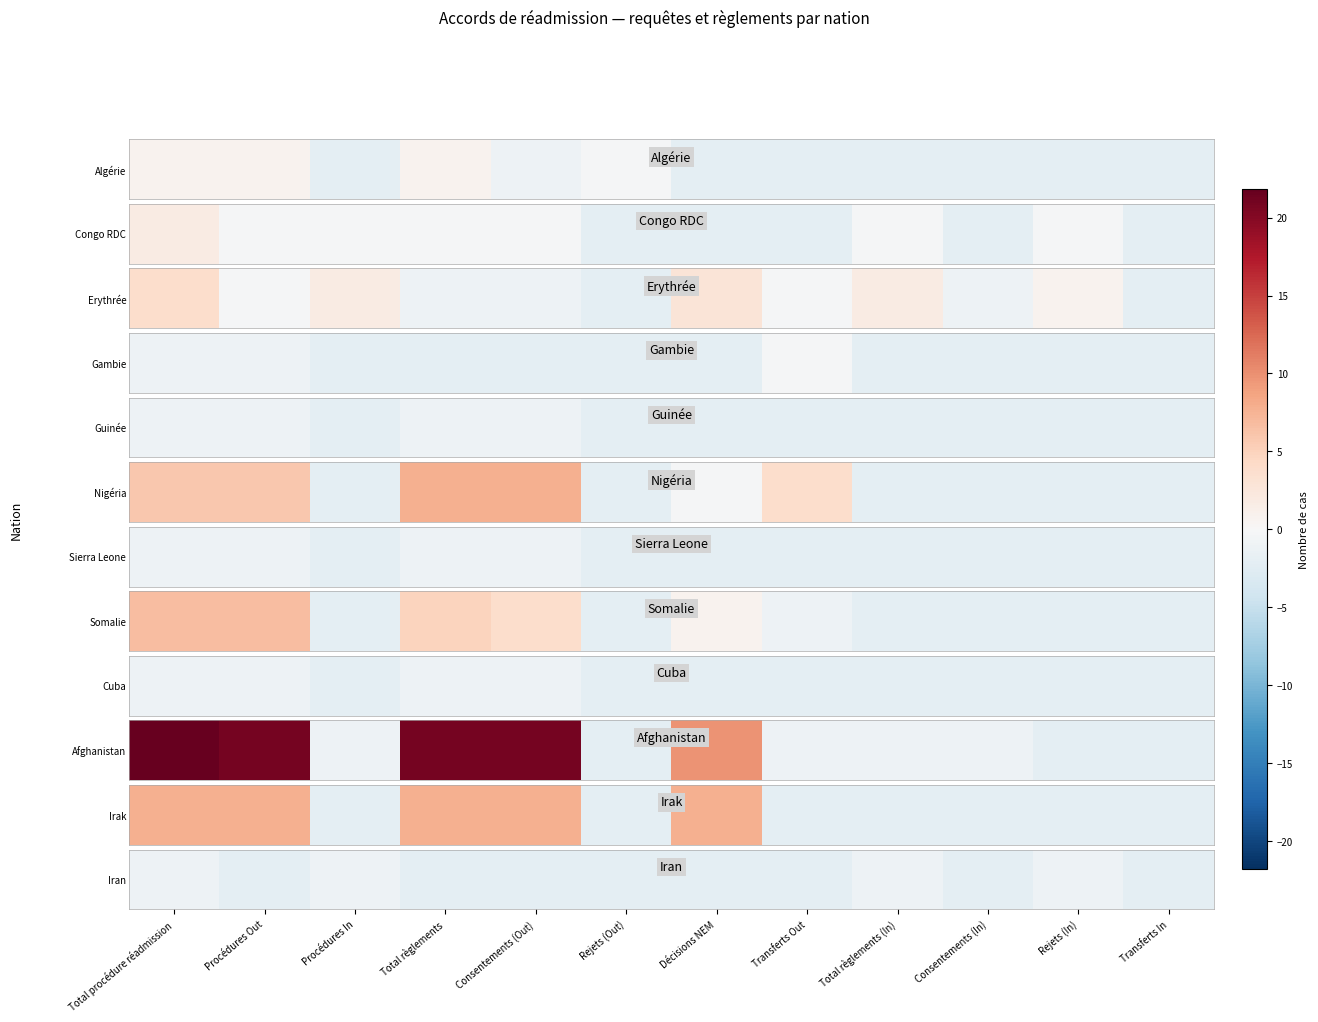

Reading left to right, list all the values displayed in this chart.

-1.2	-2.2	-1.2	-2.2	-2.2	-2.2	-2.2	-2.2	-1.2	-2.2	-1.2	-2.2